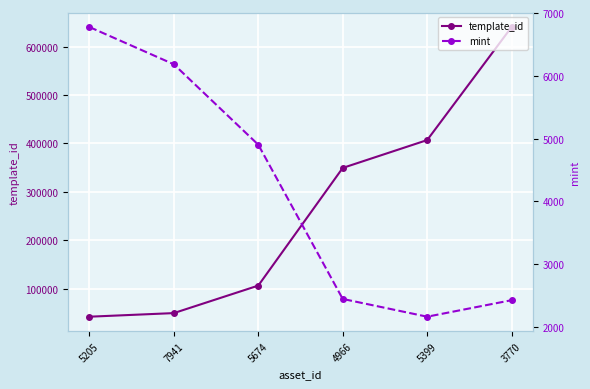

How many values in the template_id series exceed 349523?

2